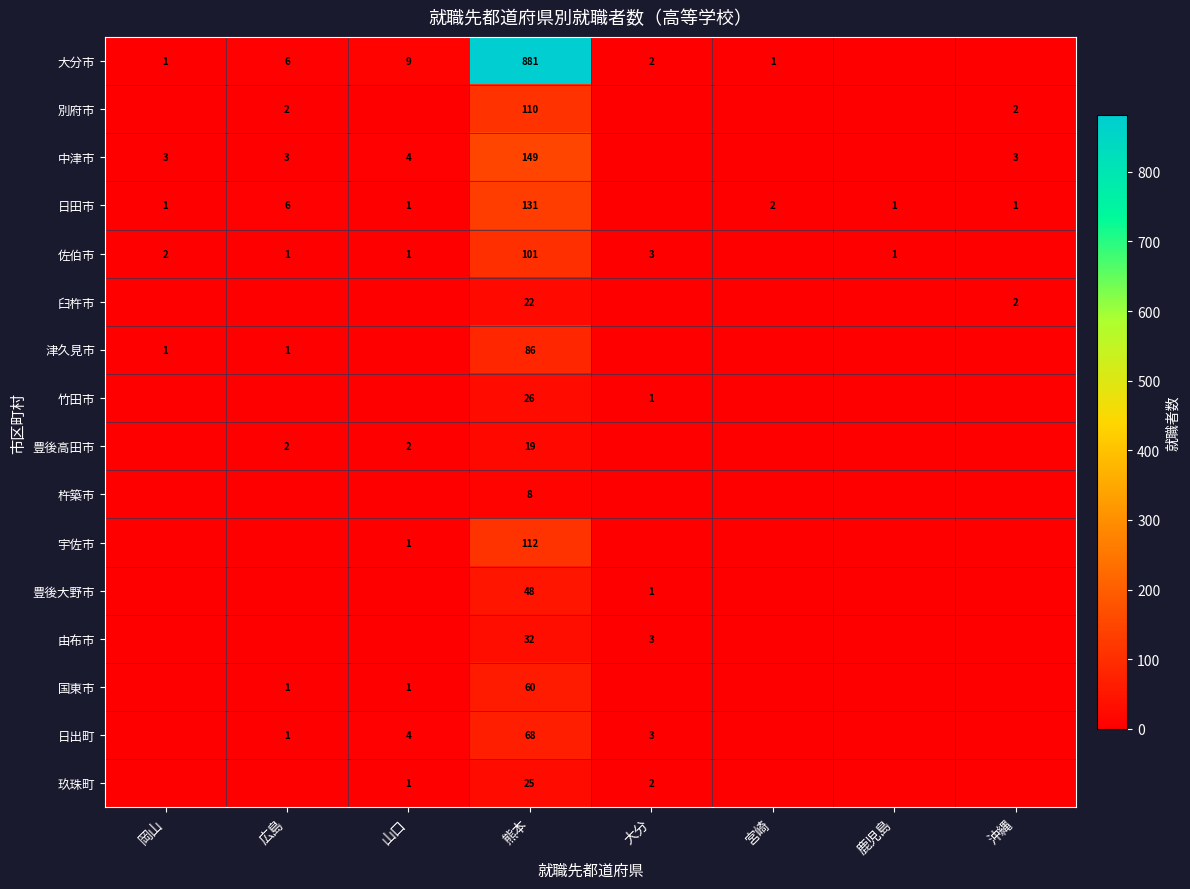

At which category is the sum across all series the highest?

熊本